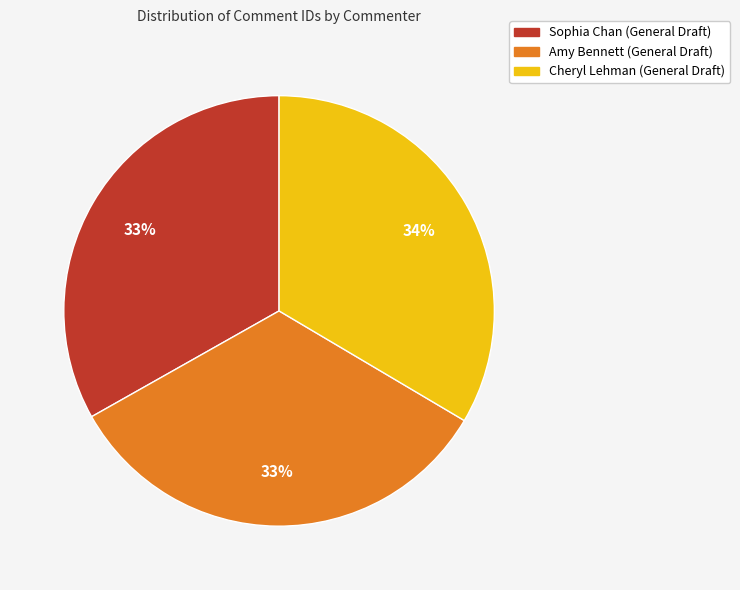

Is it true that Sophia Chan (General Draft) is 33% of the pie?

True